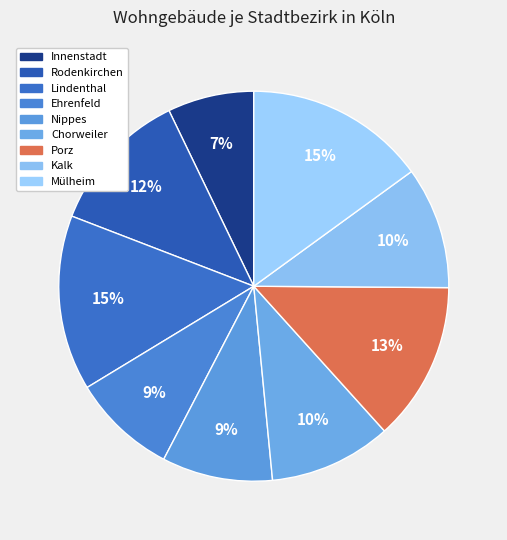

How many slices are in this pie chart?

9